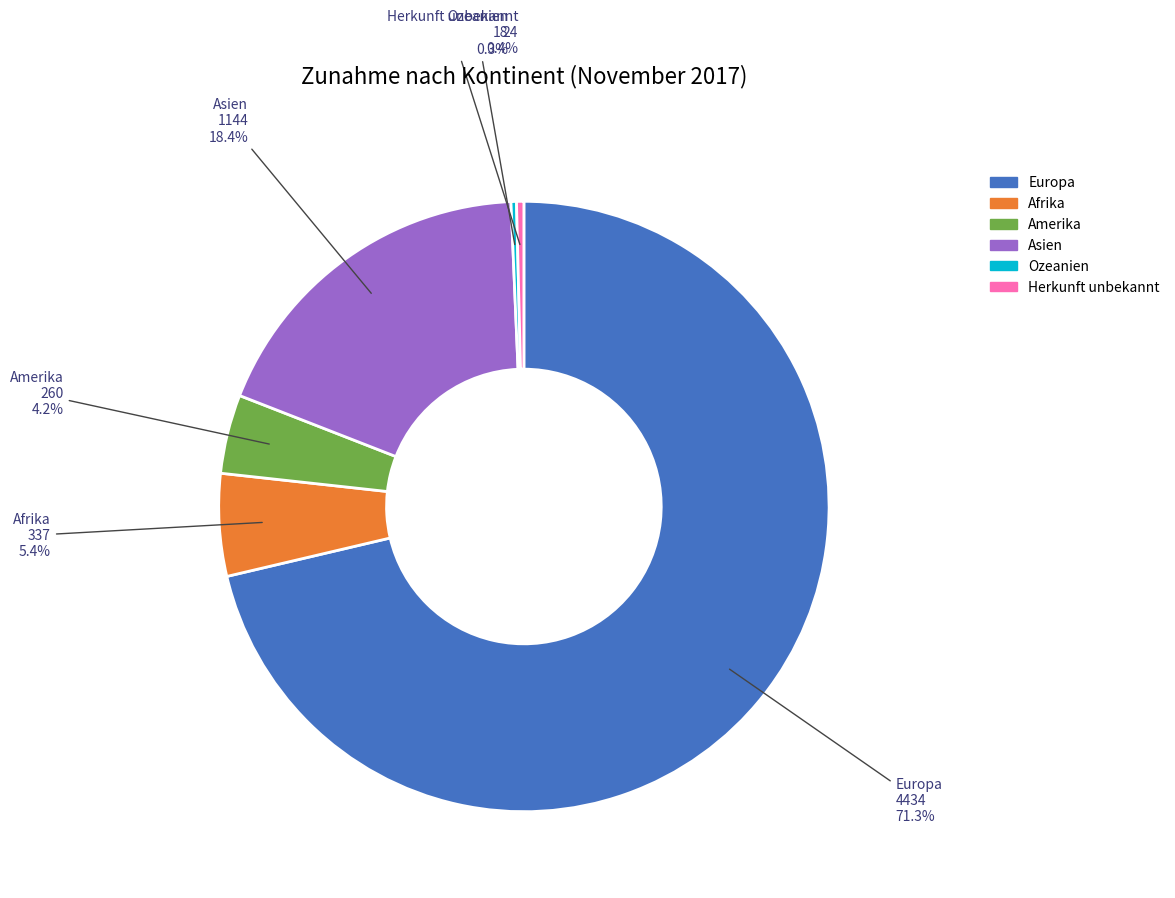

How many slices are in this pie chart?

6